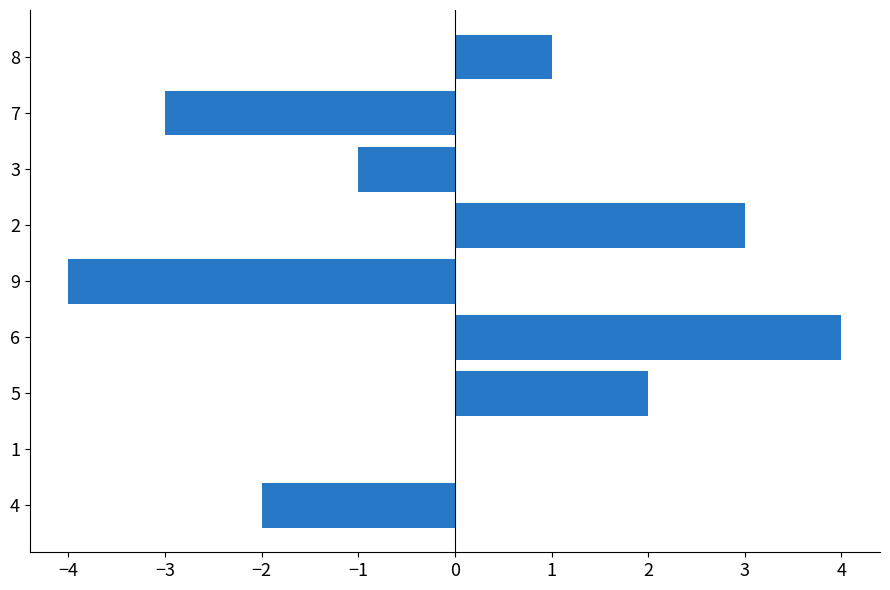

Reading bottom to top, extract all data points from this chart.

4=-2	1=0	5=2	6=4	9=-4	2=3	3=-1	7=-3	8=1